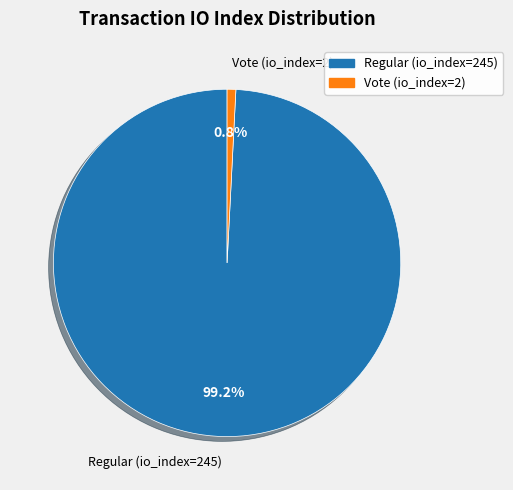

To the nearest percent, what percentage of the pie is Vote (io_index=2)?

1%